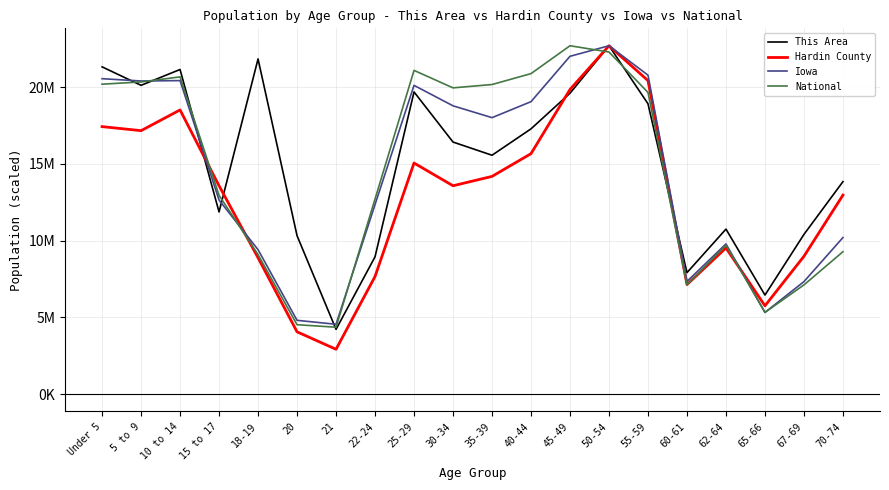

Is it true that Hardin County equals 6532300.7 at 20?

False